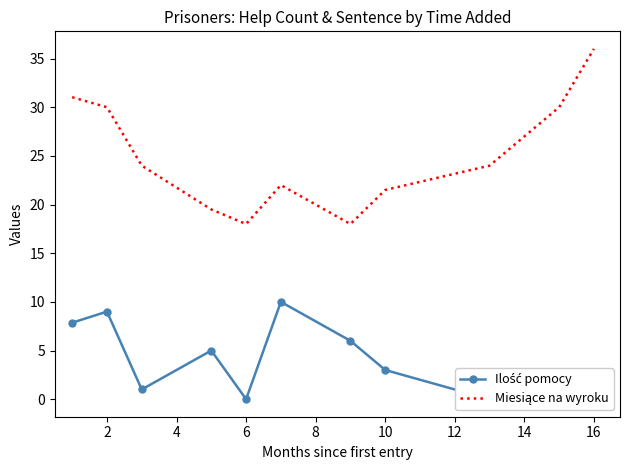

How many lines are shown in the chart?

2